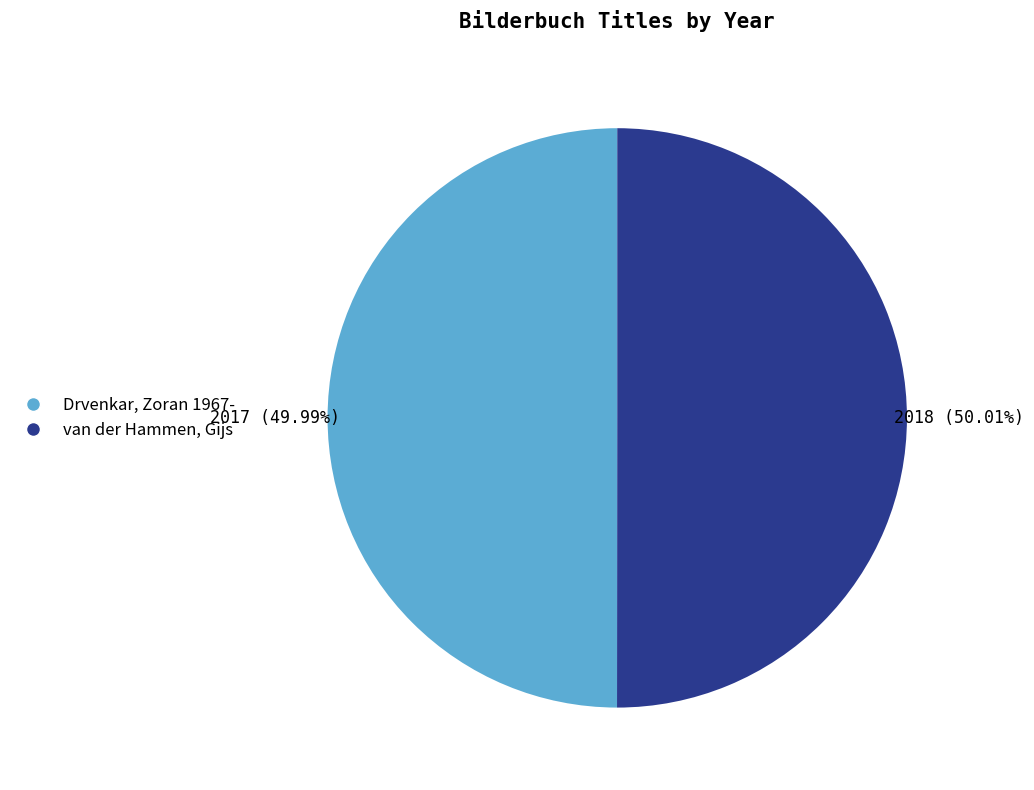

Is there a majority slice in this chart?

Yes